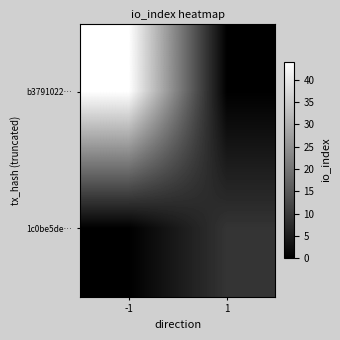

At how many categories does at least one series exceed 30?

1